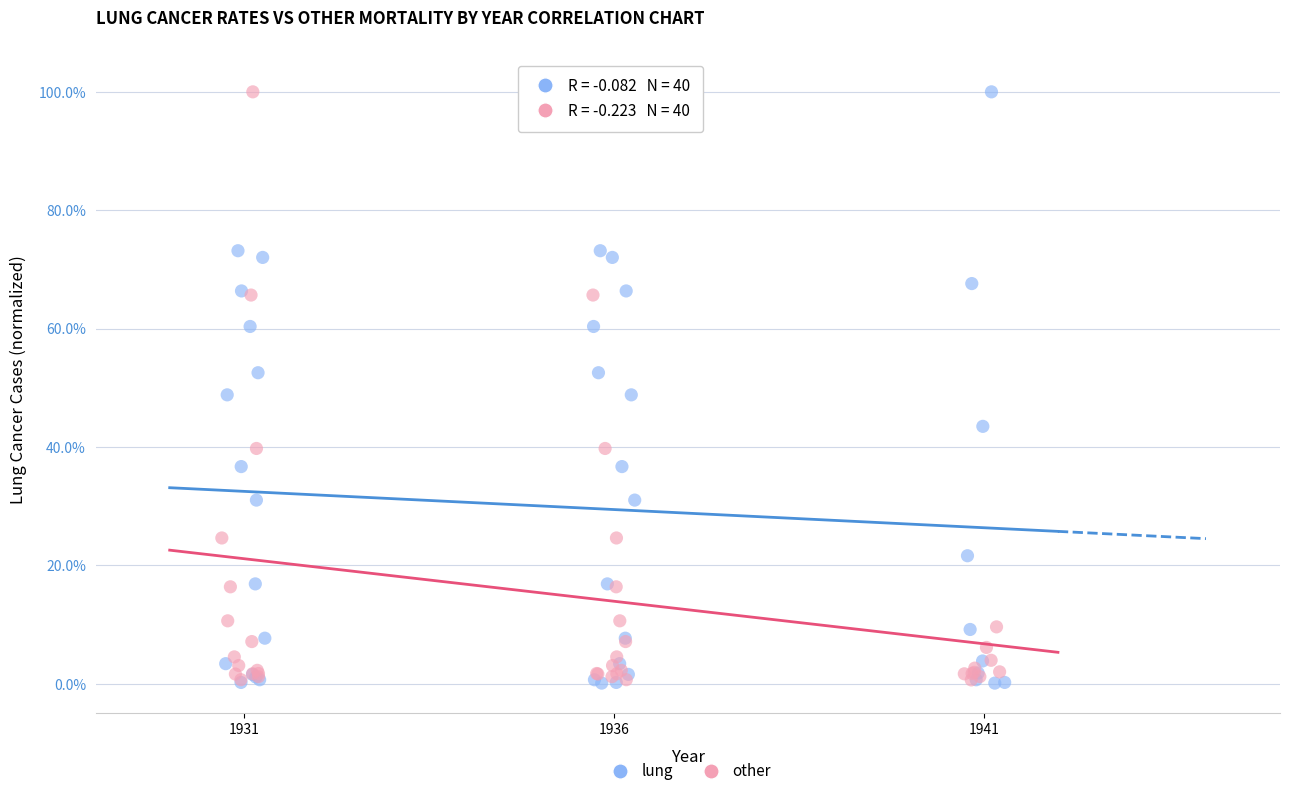

What are all the series names shown in the legend?

lung, other